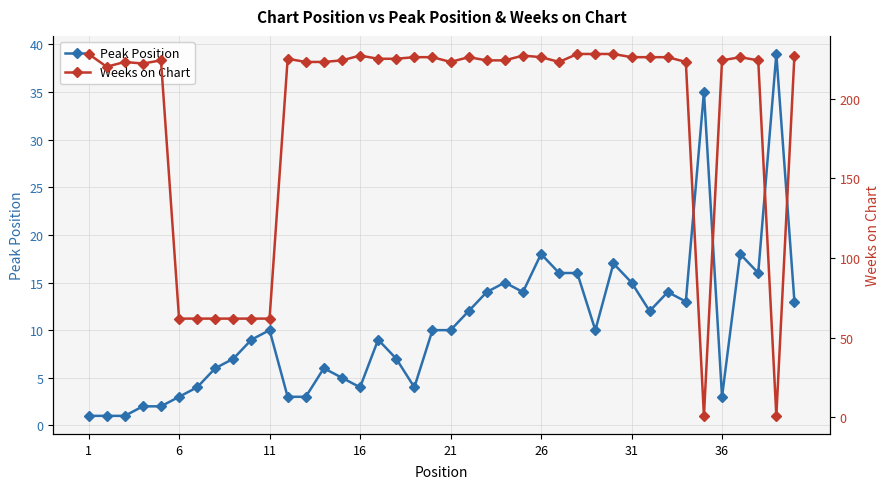

What is the sum of all Peak Position values?

417